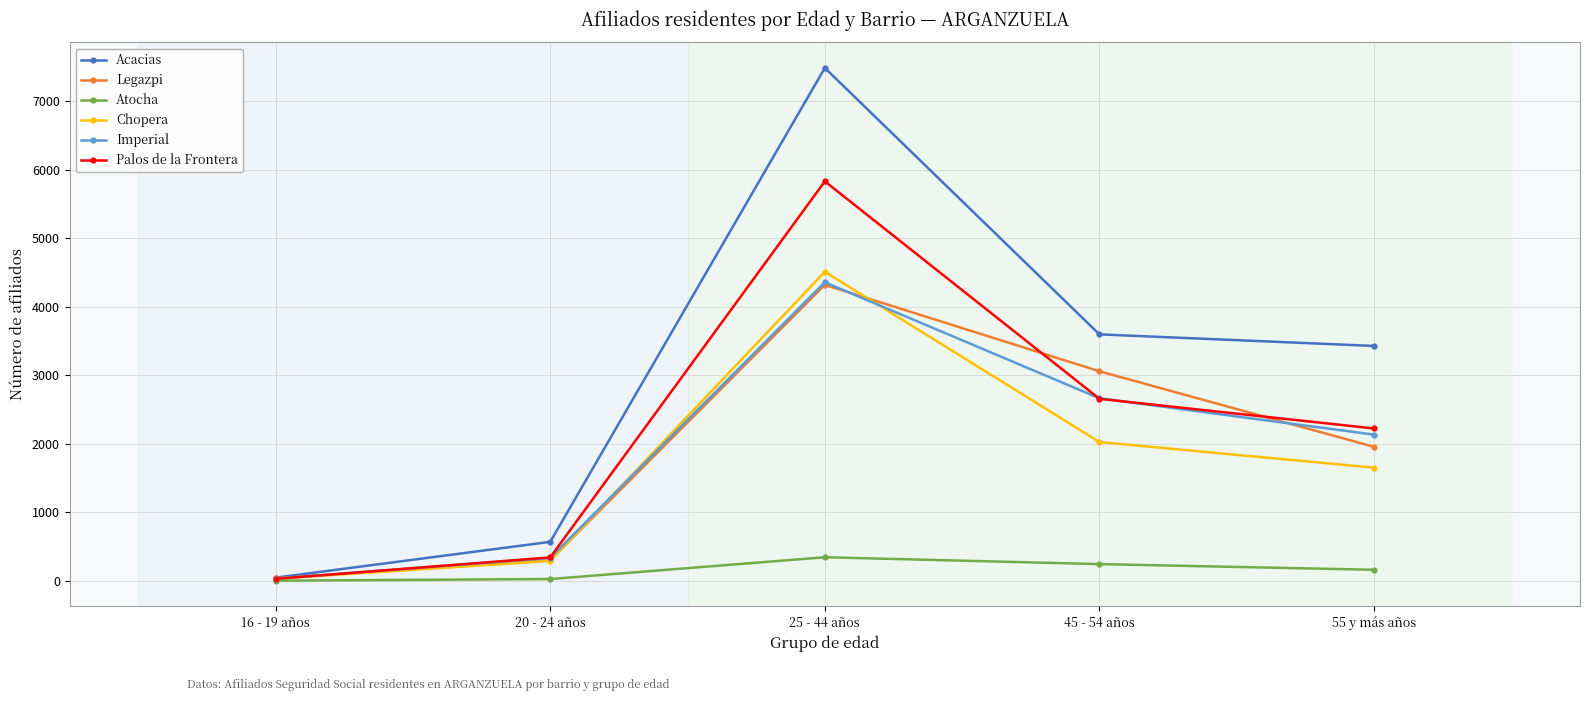

At which label is Chopera closest to 2272?

45 - 54 años